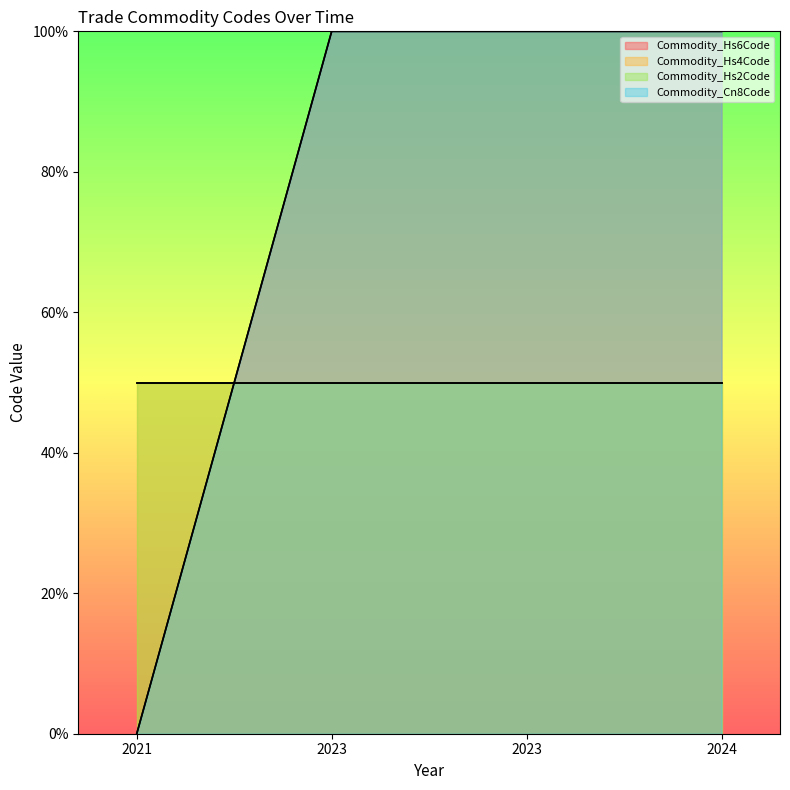

How many values in Commodity_Hs6Code are above zero?

3